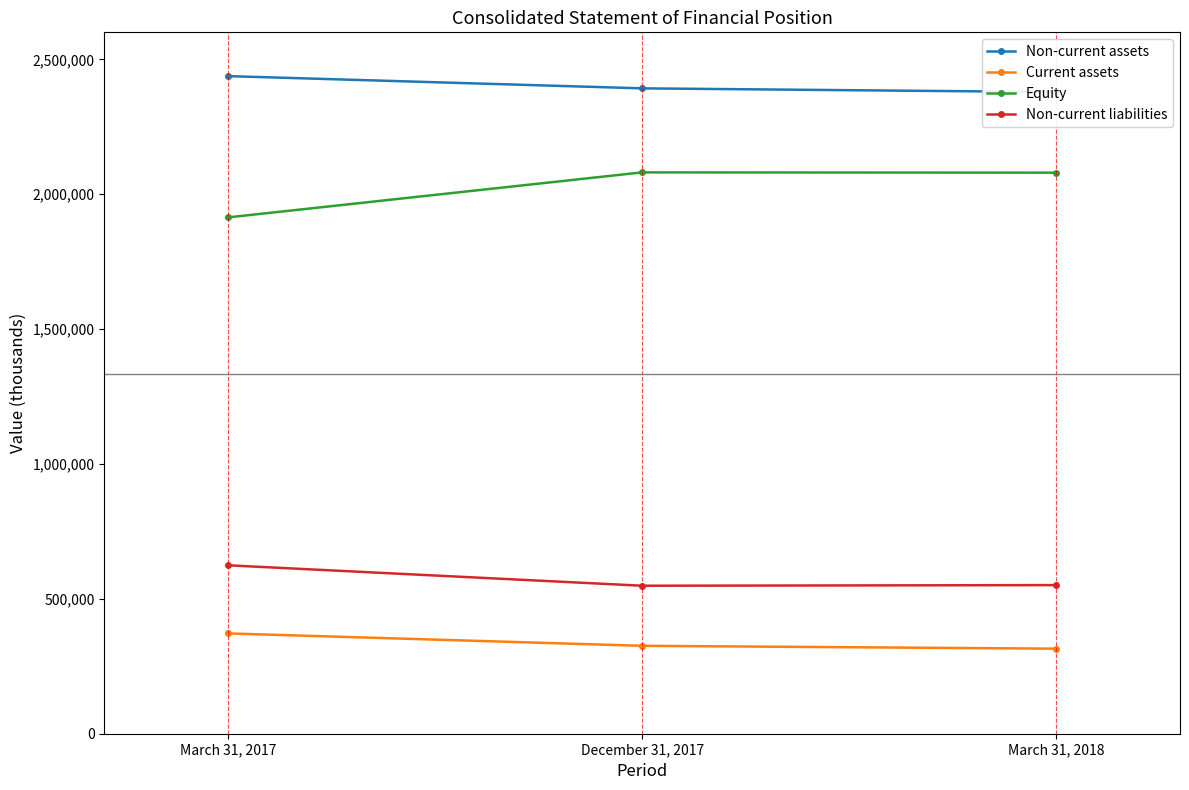

Which label corresponds to the smallest value in the chart?

March 31, 2018